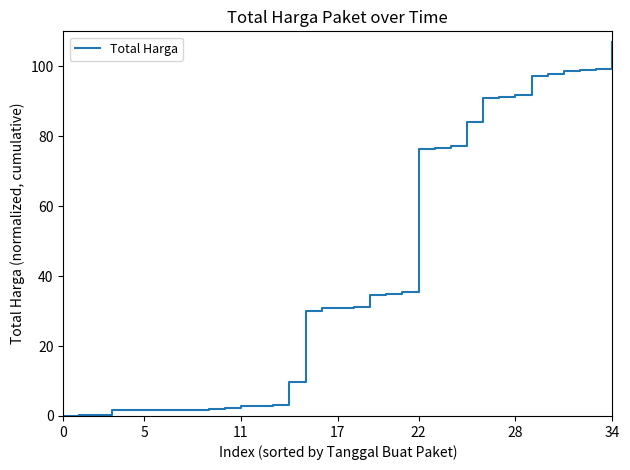

What is the maximum value shown in the chart?

107.0